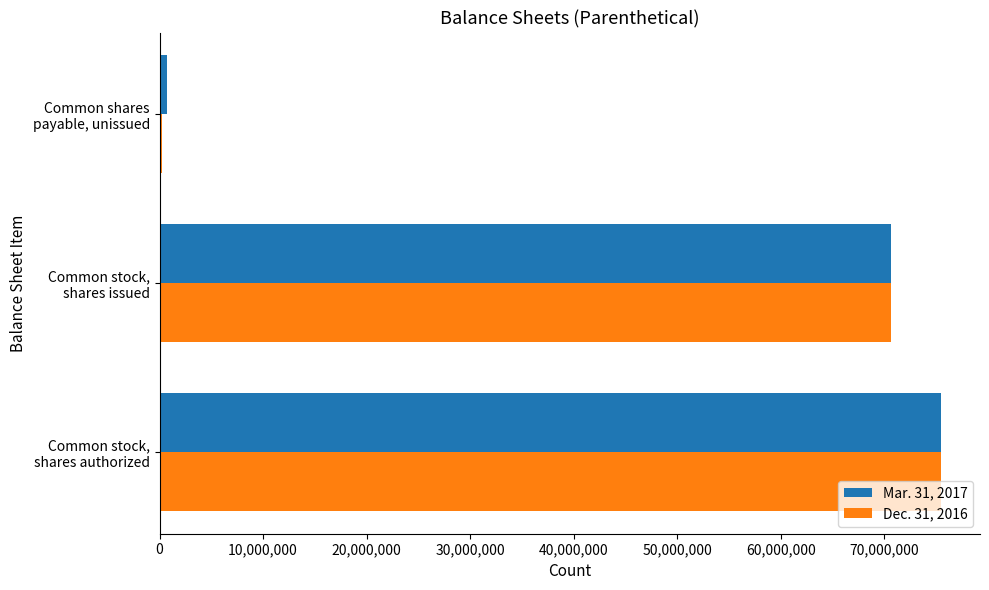

What is the sum of all Mar. 31, 2017 values?

146817509